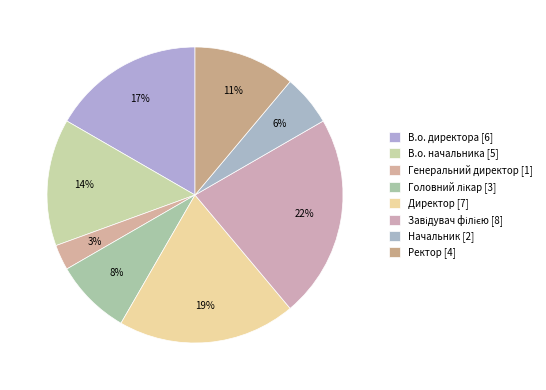

Rank the categories by value from highest to lowest.

Завідувач філією, Директор, В.о. директора, В.о. начальника, Ректор, Головний лікар, Начальник, Генеральний директор